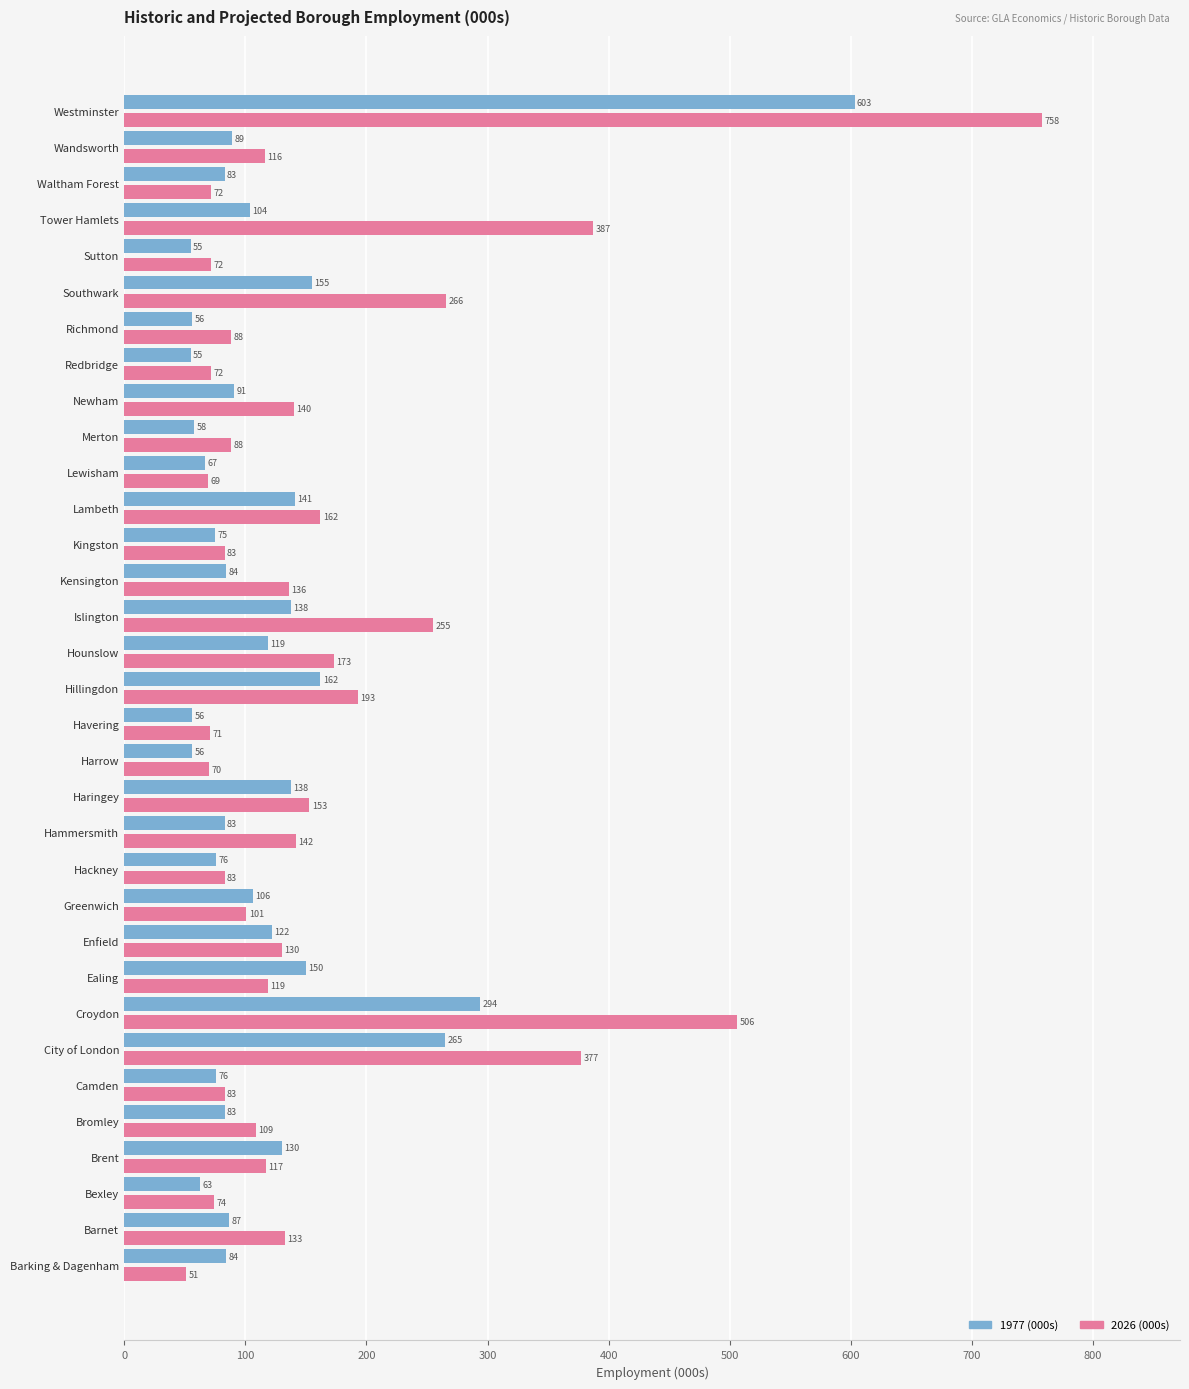

Rank the series at Greenwich from highest to lowest value.

1977 (000s), 2026 (000s)